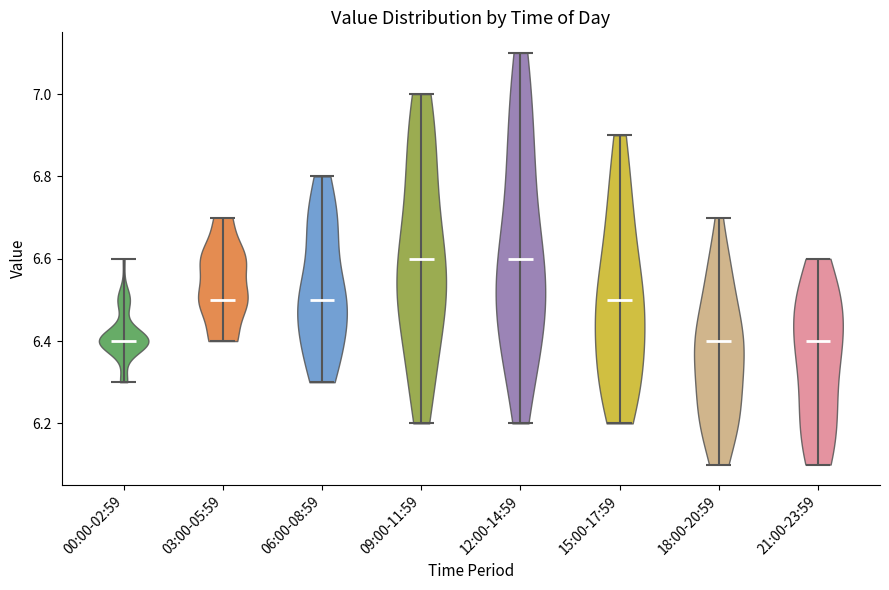

Reading left to right, read every violin against the y-axis: where its median line is, and the lowest and highest points it reaches. The values are not printed on the chart, so give them approximately, as read against the axis.

00:00-02:59: median line 6.4, lowest point 6.3, highest point 6.6
03:00-05:59: median line 6.5, lowest point 6.4, highest point 6.7
06:00-08:59: median line 6.5, lowest point 6.3, highest point 6.8
09:00-11:59: median line 6.6, lowest point 6.2, highest point 7.0
12:00-14:59: median line 6.6, lowest point 6.2, highest point 7.1
15:00-17:59: median line 6.5, lowest point 6.2, highest point 6.9
18:00-20:59: median line 6.4, lowest point 6.1, highest point 6.7
21:00-23:59: median line 6.4, lowest point 6.1, highest point 6.6